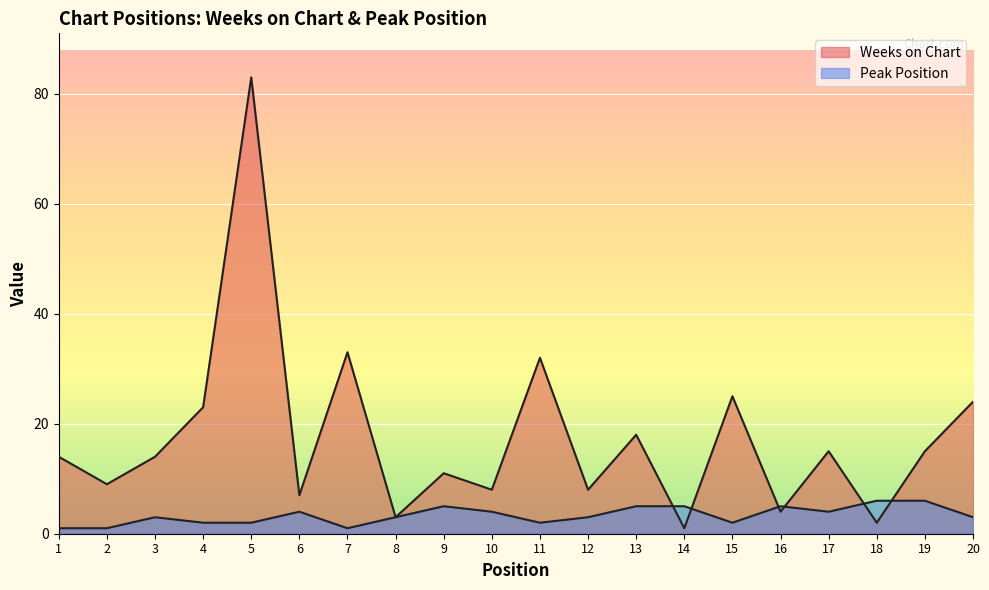

Which series has the largest total across all categories?

Weeks on Chart